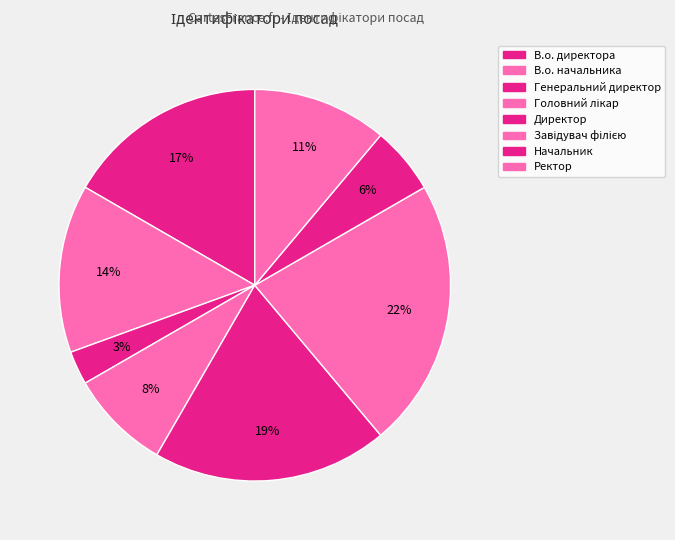

Which slice is the largest?

Завідувач філією